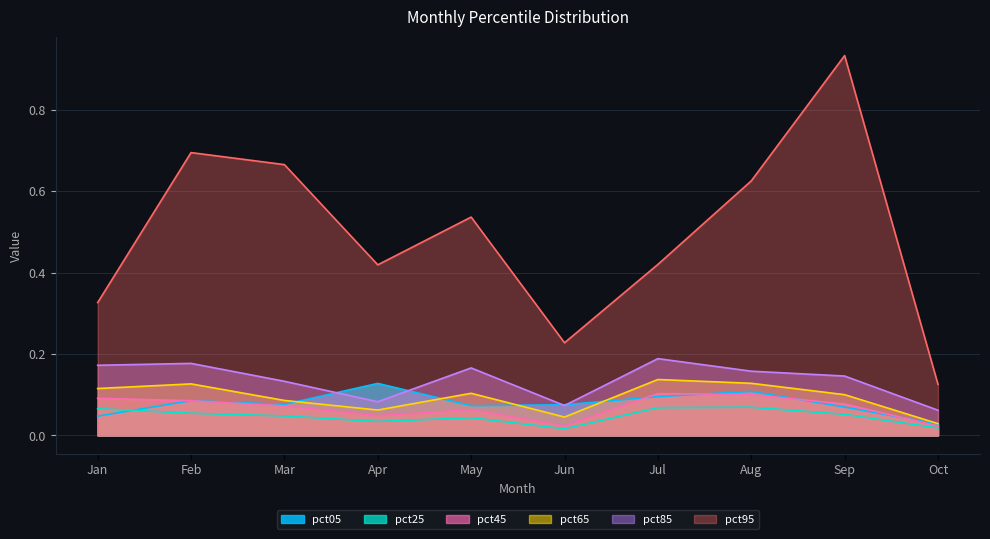

Reading right to left, what are all the values shown in this chart?

pct05: Oct=0.0	Sep=0.1	Aug=0.1	Jul=0.1	Jun=0.1	May=0.1	Apr=0.1	Mar=0.1	Feb=0.1	Jan=0.0
pct25: Oct=0.0	Sep=0.1	Aug=0.1	Jul=0.1	Jun=0.0	May=0.0	Apr=0.0	Mar=0.0	Feb=0.1	Jan=0.1
pct45: Oct=0.0	Sep=0.1	Aug=0.1	Jul=0.1	Jun=0.0	May=0.1	Apr=0.0	Mar=0.1	Feb=0.1	Jan=0.1
pct65: Oct=0.0	Sep=0.1	Aug=0.1	Jul=0.1	Jun=0.0	May=0.1	Apr=0.1	Mar=0.1	Feb=0.1	Jan=0.1
pct85: Oct=0.1	Sep=0.1	Aug=0.2	Jul=0.2	Jun=0.1	May=0.2	Apr=0.1	Mar=0.1	Feb=0.2	Jan=0.2
pct95: Oct=0.1	Sep=0.9	Aug=0.6	Jul=0.4	Jun=0.2	May=0.5	Apr=0.4	Mar=0.7	Feb=0.7	Jan=0.3